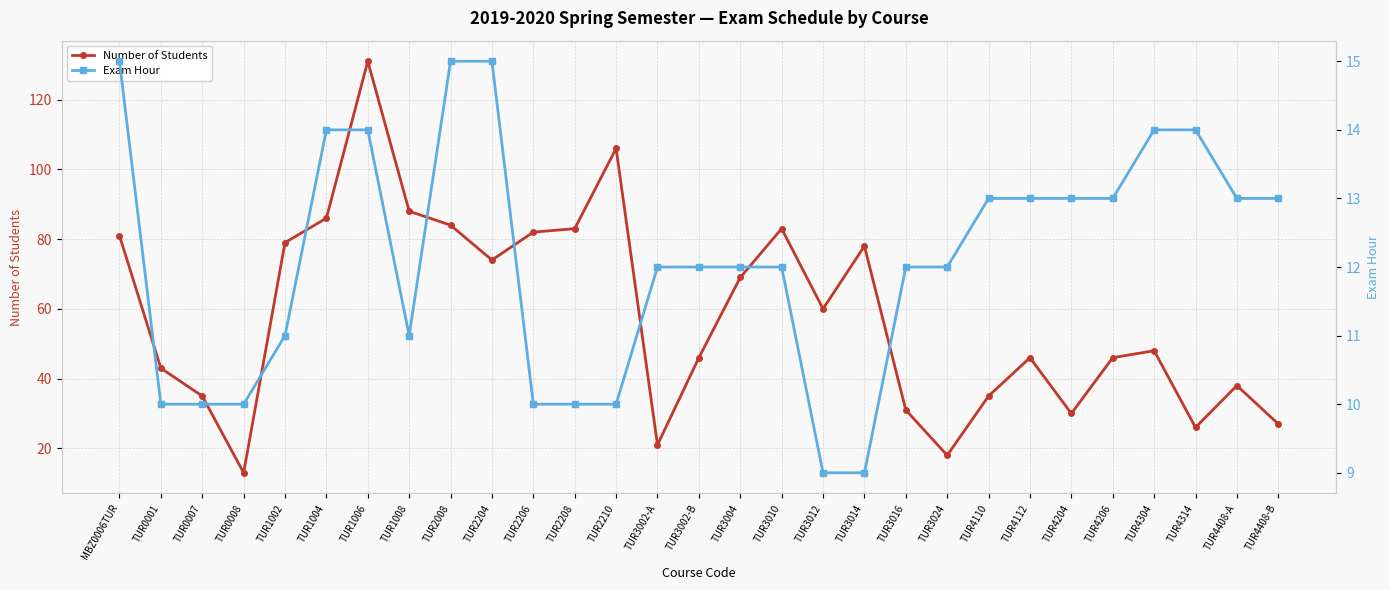

What is the approximate value of Exam Hour at TUR1002?

11